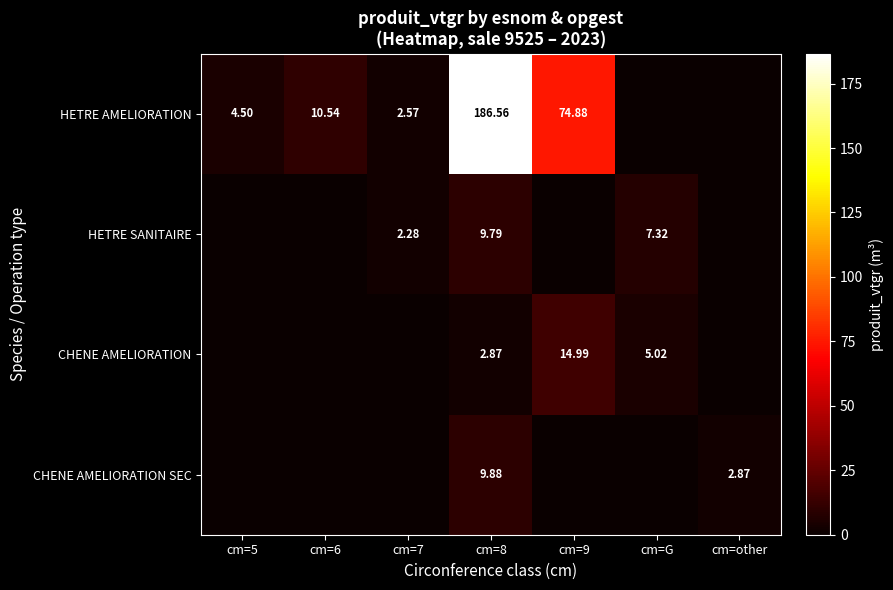

At how many categories does at least one series exceed 133?

1